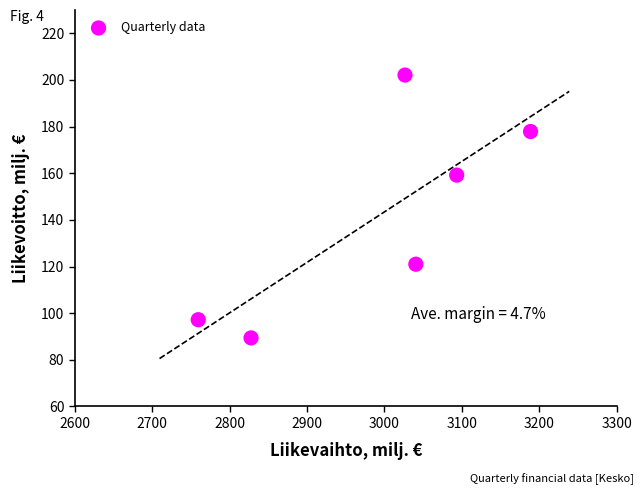

What is the average X value?

2989.4